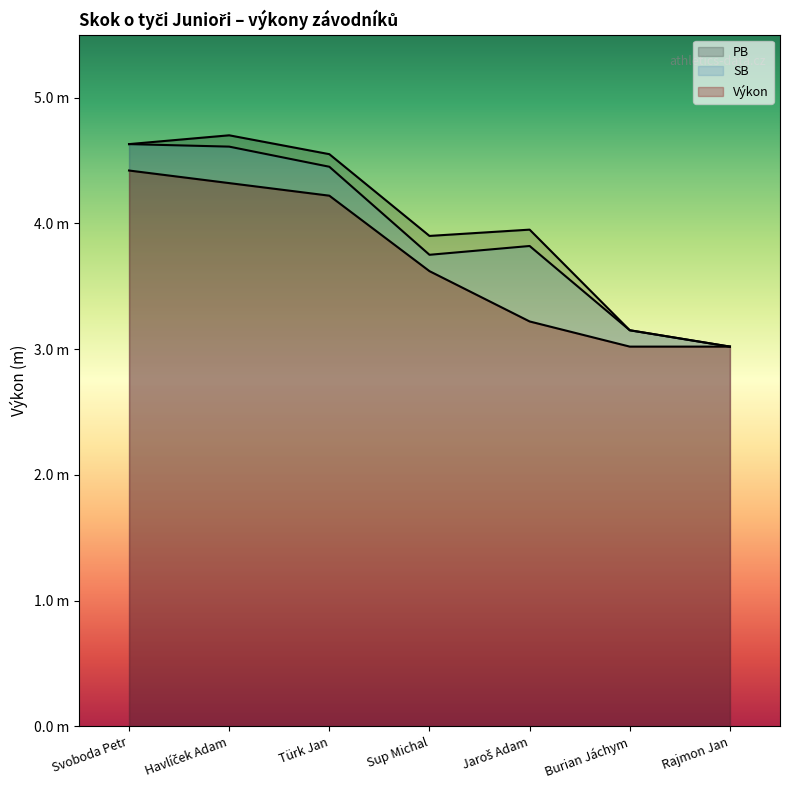

What is the difference between the SB values at Türk Jan and Rajmon Jan?

1.4